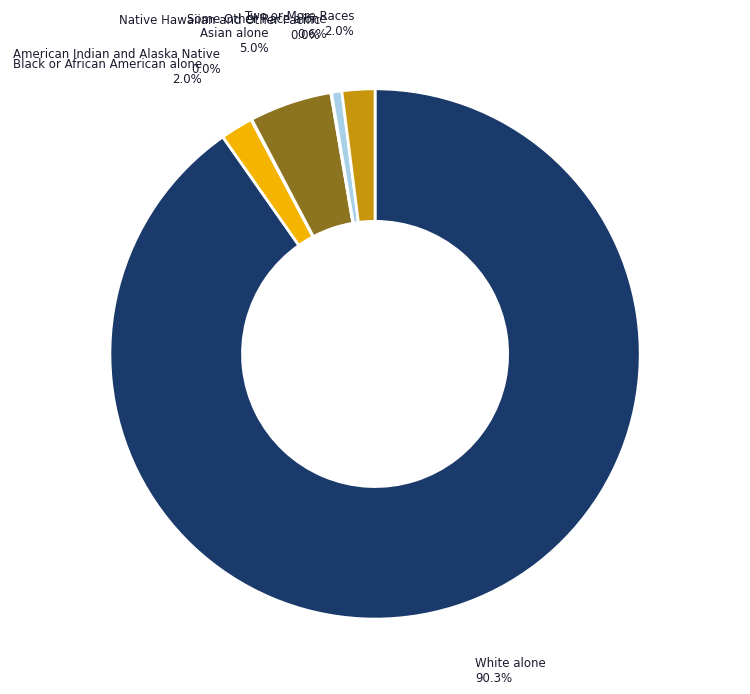

Is there a majority slice in this chart?

Yes